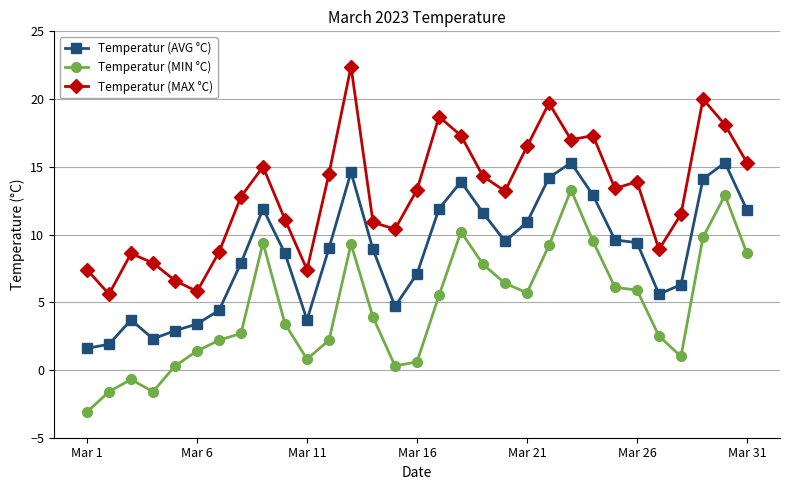

How many data points in Temperatur (MIN °C) are above 3?

17